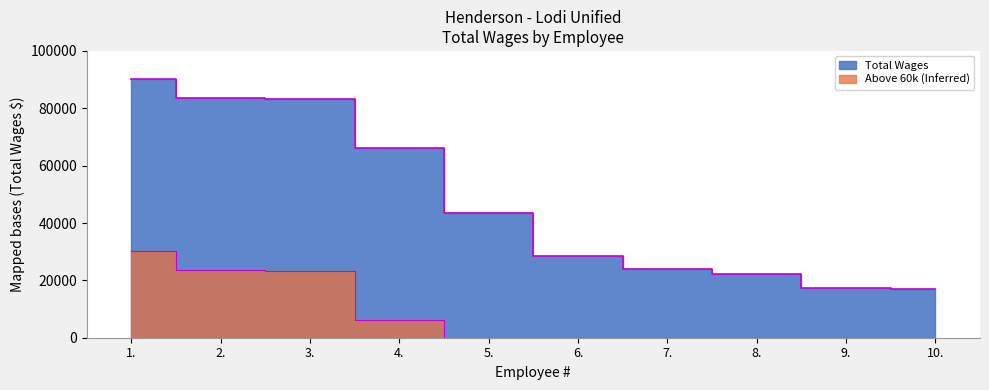

The chart shows a value of 22106 at 8.. True or false?

True